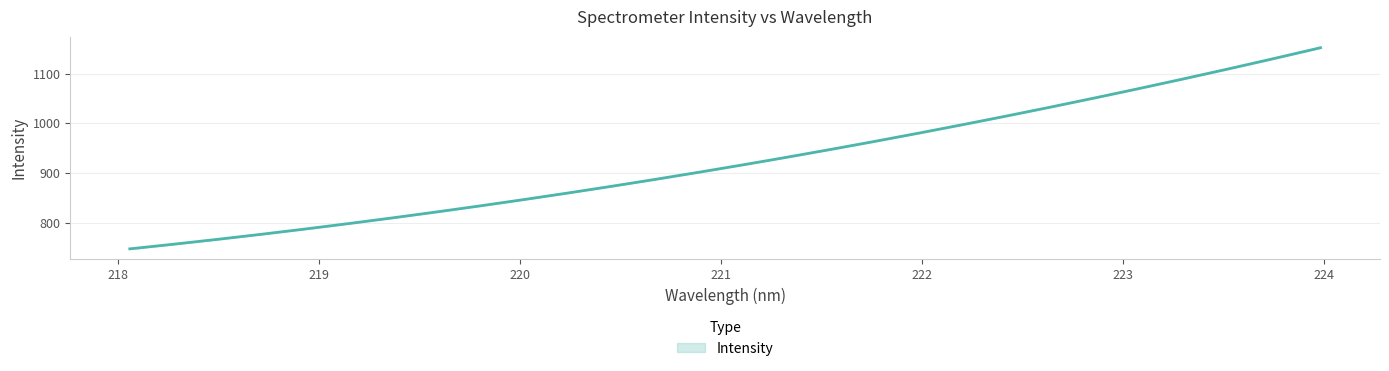

Rank the categories by value from highest to lowest.

31, 30, 29, 28, 27, 26, 25, 24, 23, 22, 21, 20, 19, 18, 17, 16, 15, 14, 13, 12, 11, 10, 9, 8, 7, 6, 5, 4, 3, 2, 1, 0